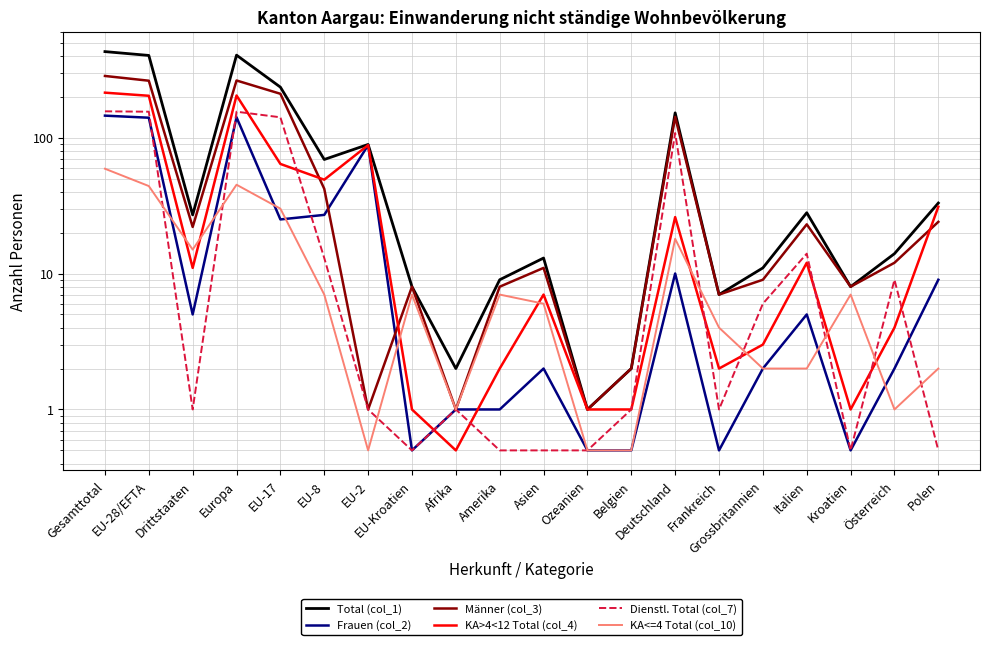

Is this an area chart (filled region under the line)?

No